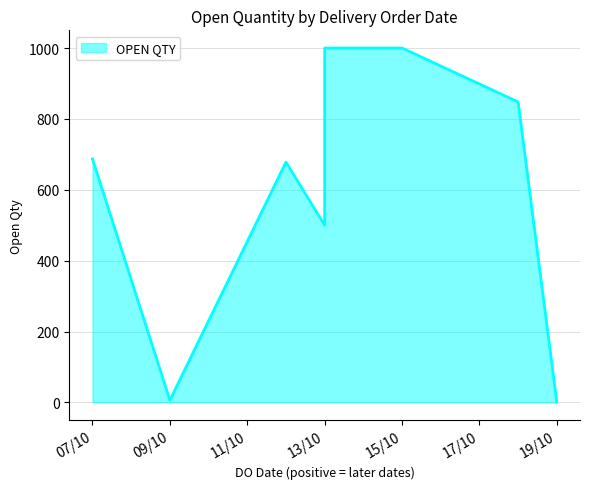

What is the ratio of the value at 12/10/2021 to the value at 13/10/2021?

0.7